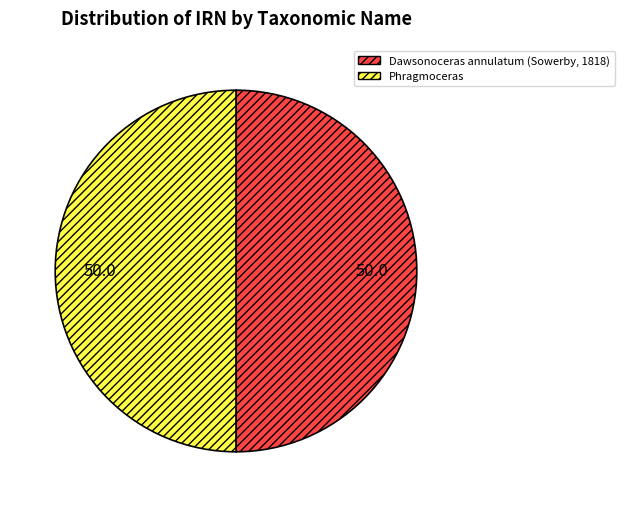

Combined, do Dawsonoceras annulatum (Sowerby, 1818) and Phragmoceras account for over 50%?

Yes